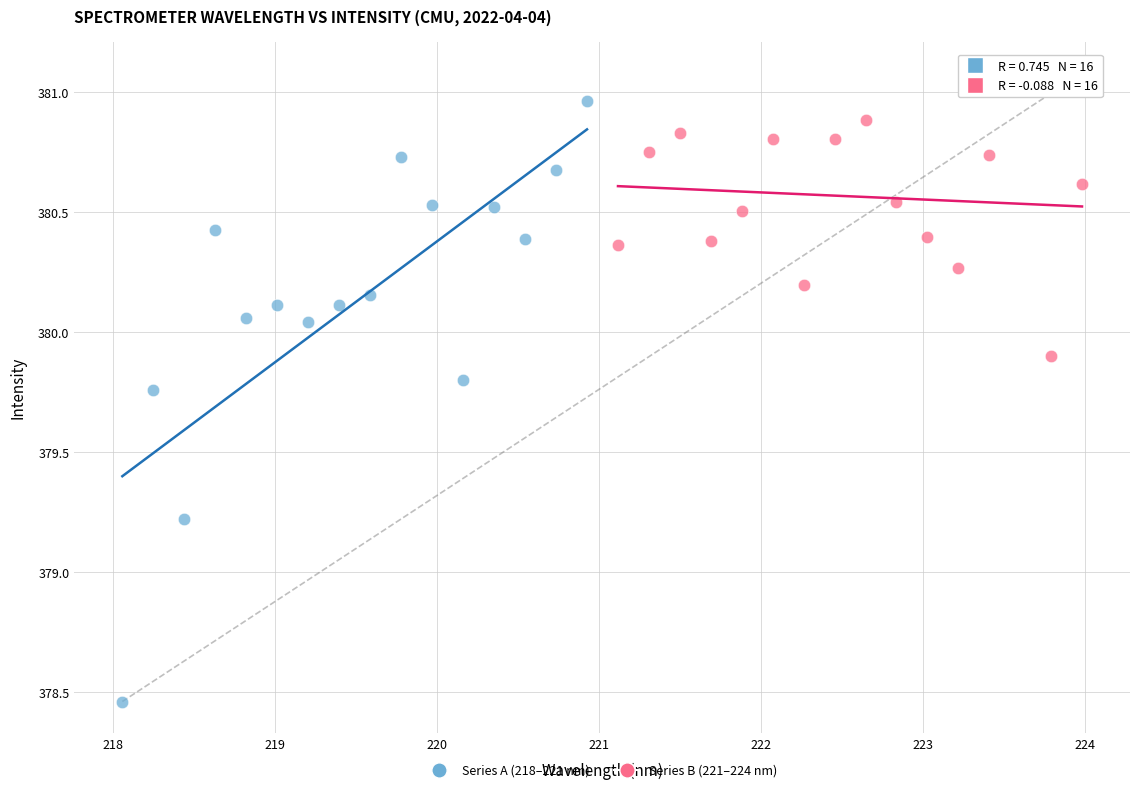

Which series has the widest spread of Y values?

Series A (218–221 nm)